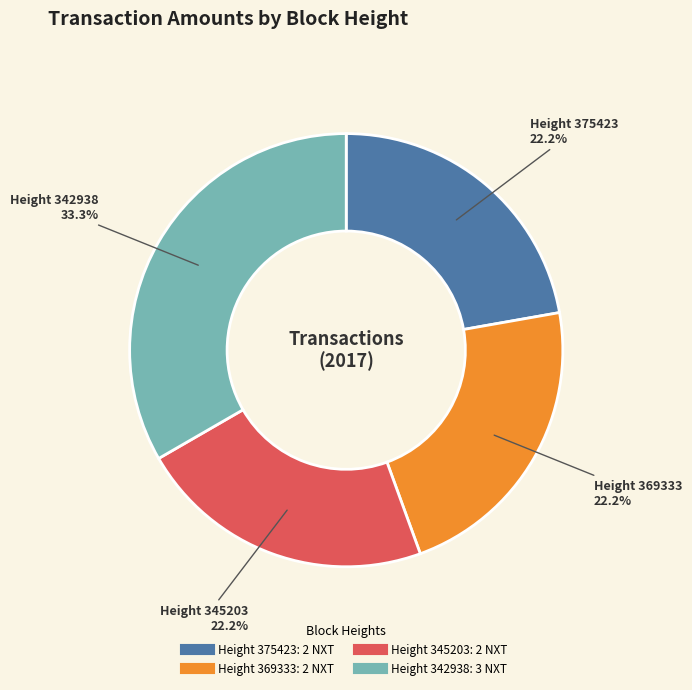

Is there any slice that represents more than half of the pie?

No